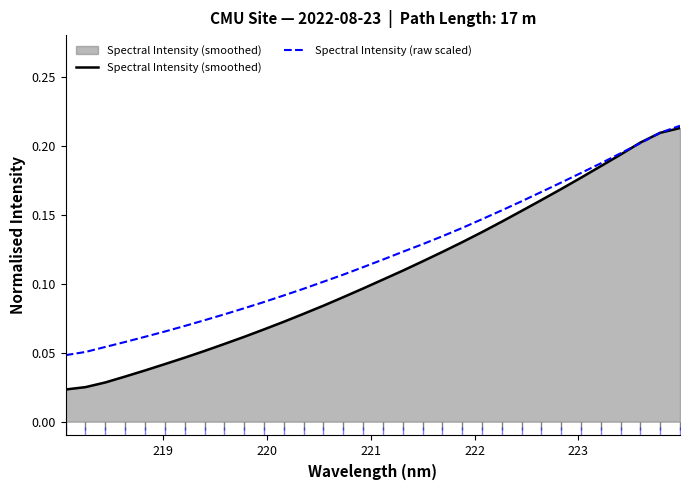

Which series has the widest spread of values?

Spectral Intensity (smoothed)